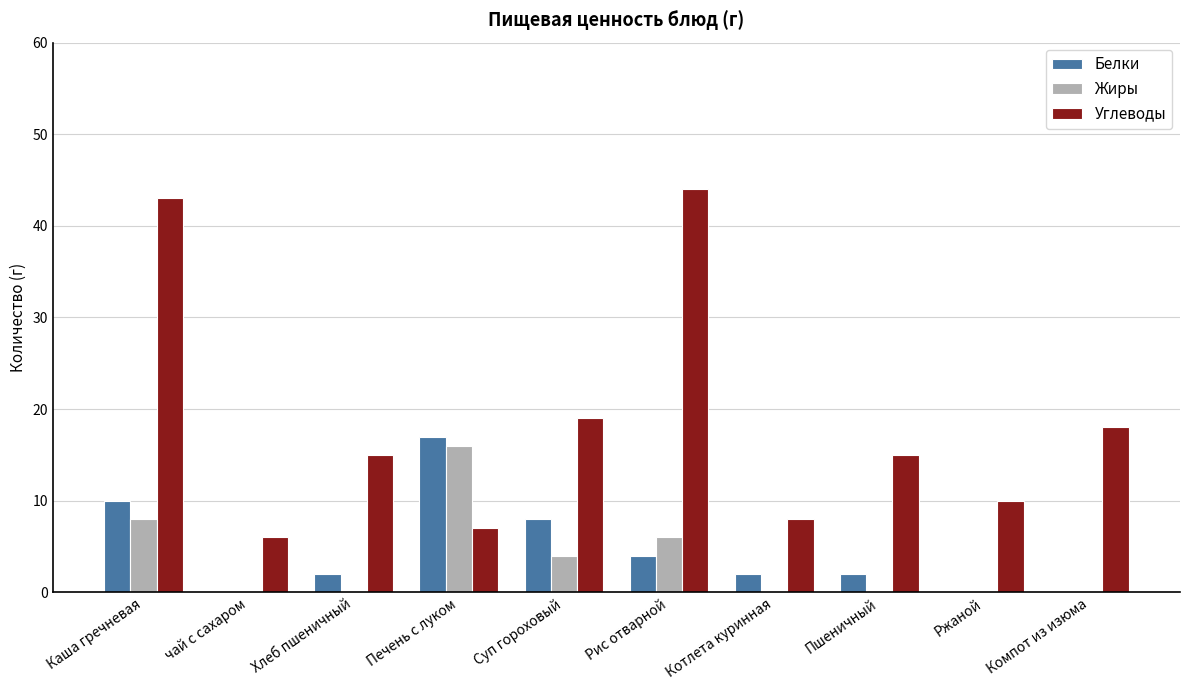

What is the sum of all Белки values?

45